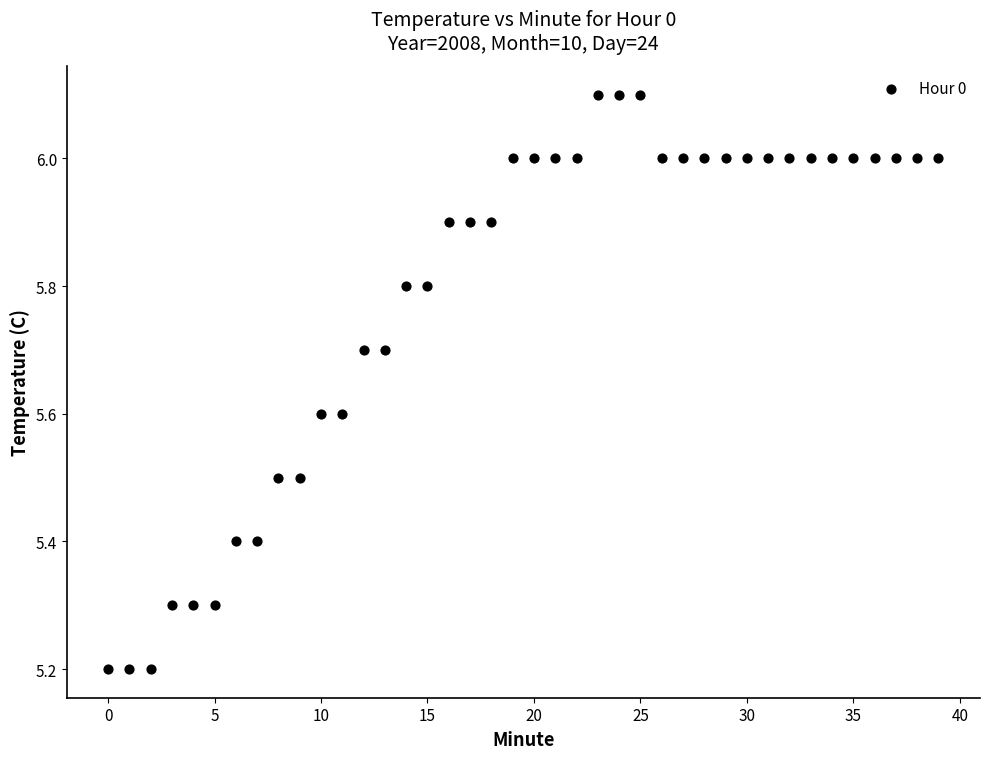

What is the range of Y values (max minus min)?

0.9